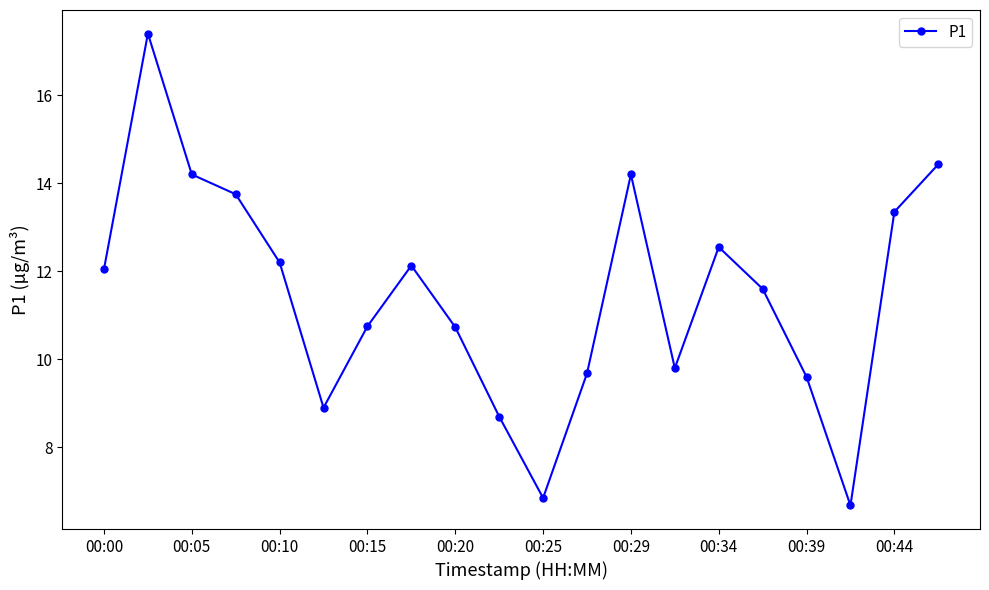

What is the minimum value shown in the chart?

6.7